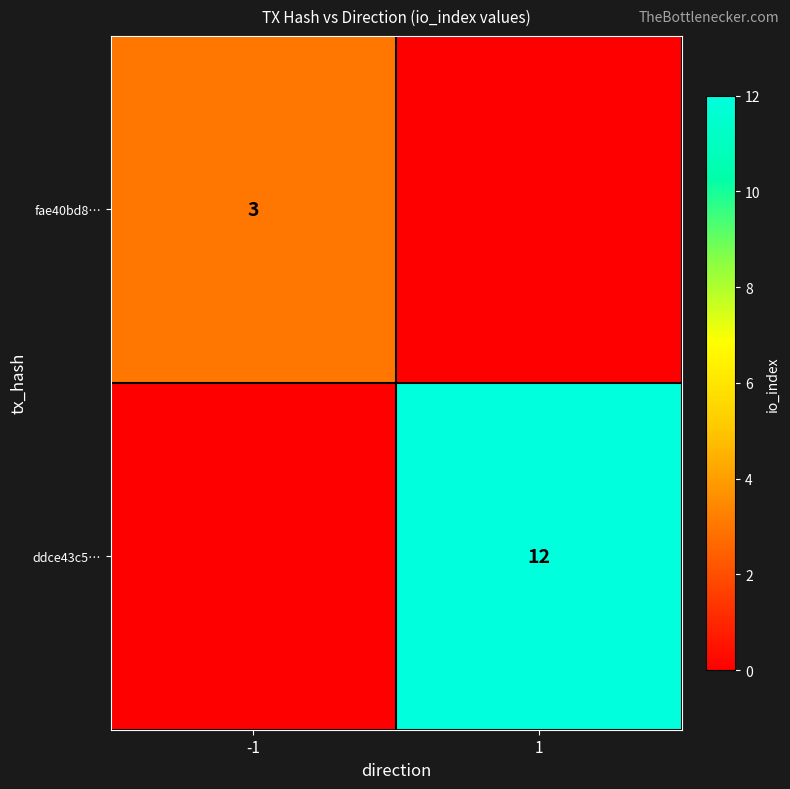

Is the value of ddce43c5… at 1 greater than the value of fae40bd8… at -1?

Yes